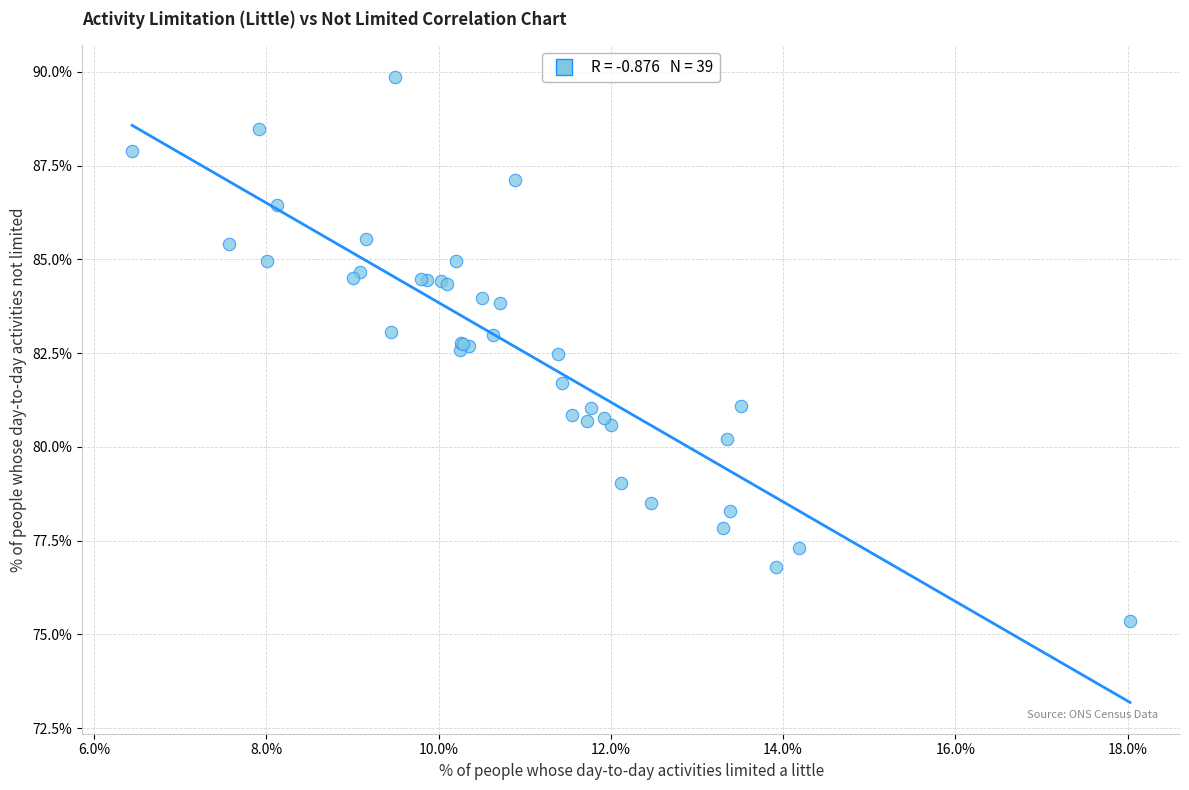

What Y value in the scatter plot is closest to 82?

81.7